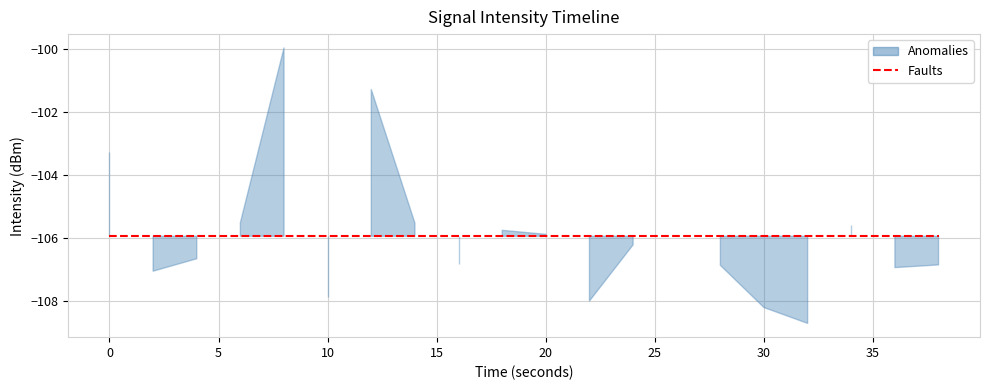

How many values are below -106?

11